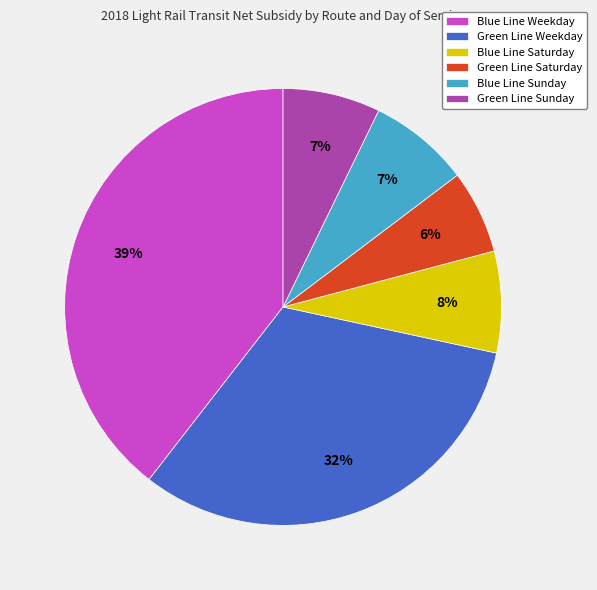

True or false: Green Line Sunday accounts for 14% of the total.

False